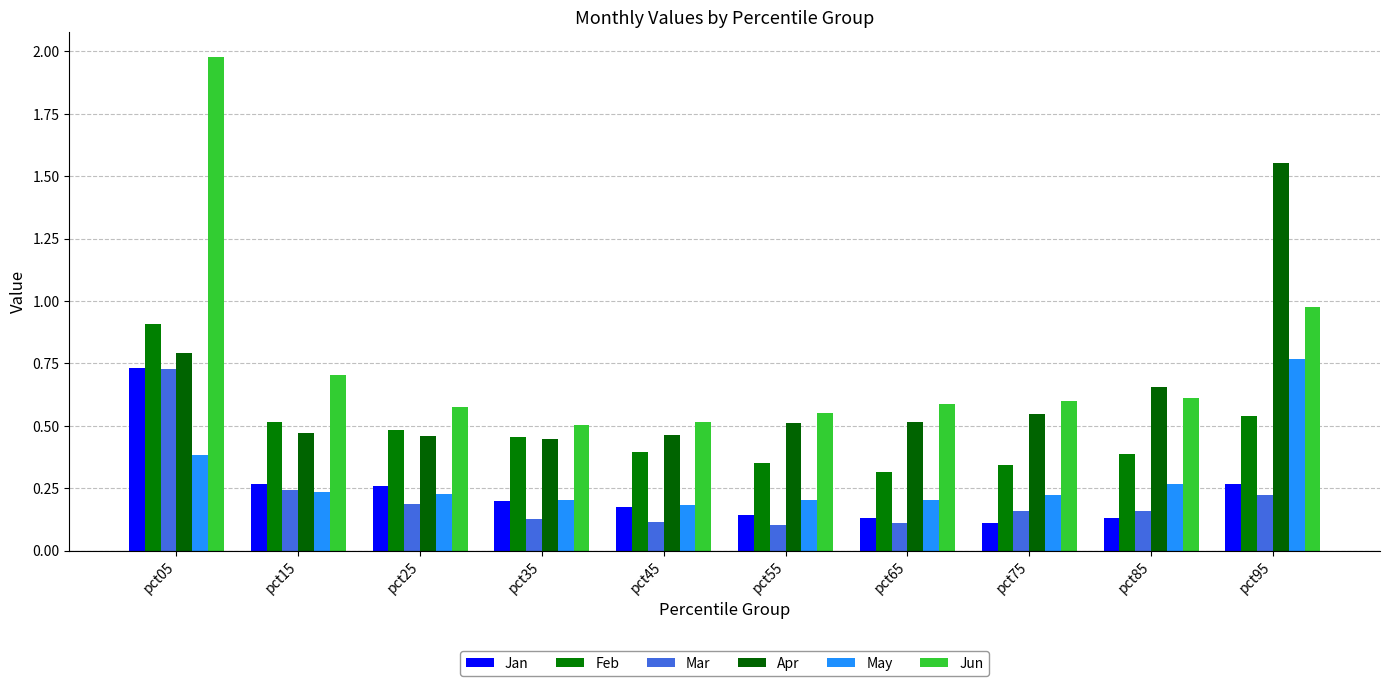

The Mar series shows 0.3 at pct95. True or false?

False